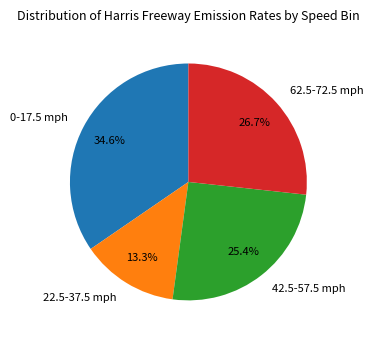

Count the number of slices in the pie.

4